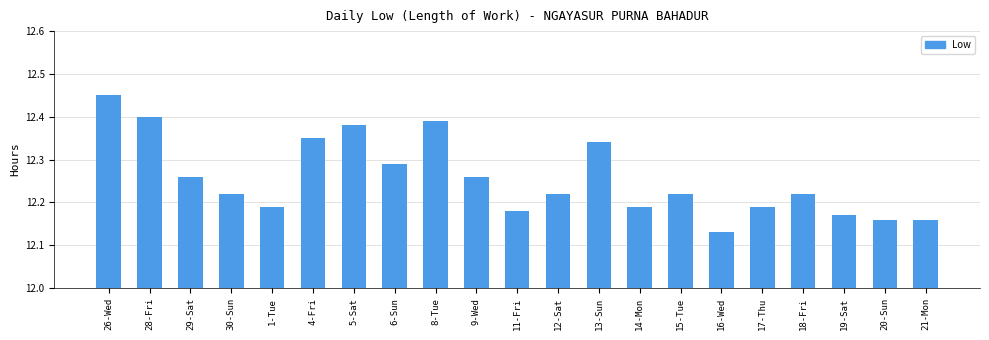

What is the label of the 20th bar from the right?

28-Fri